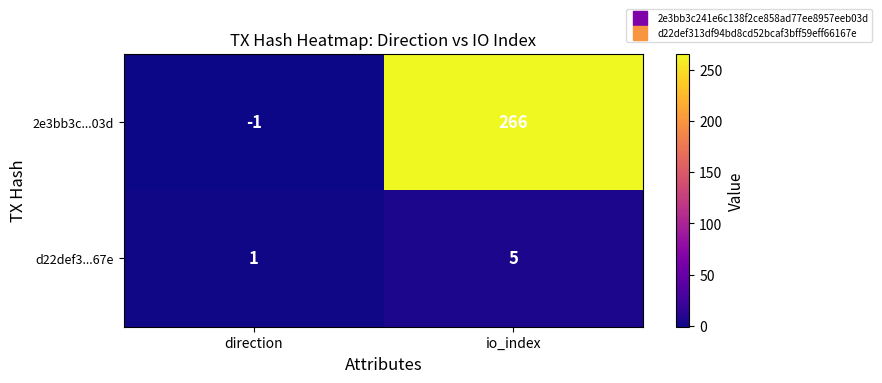

At which label is 2e3bb3c...03d closest to 132?

direction